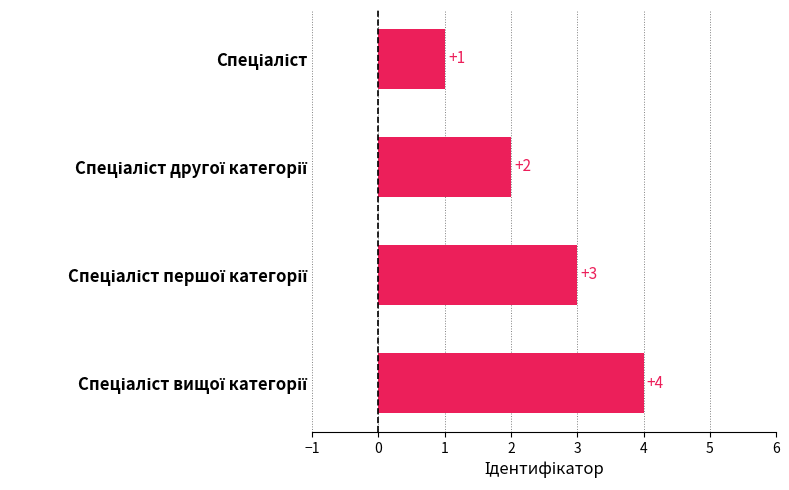

Count the number of data series in this chart.

1